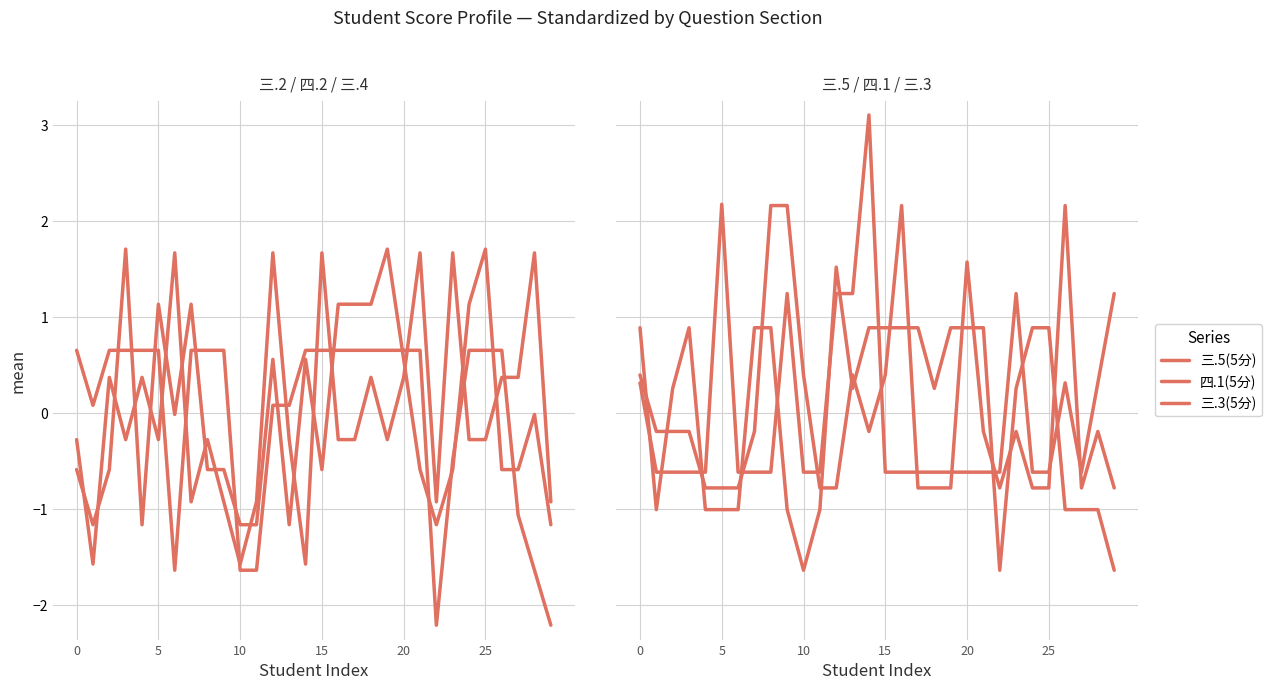

At how many categories does at least one series exceed 1?

22